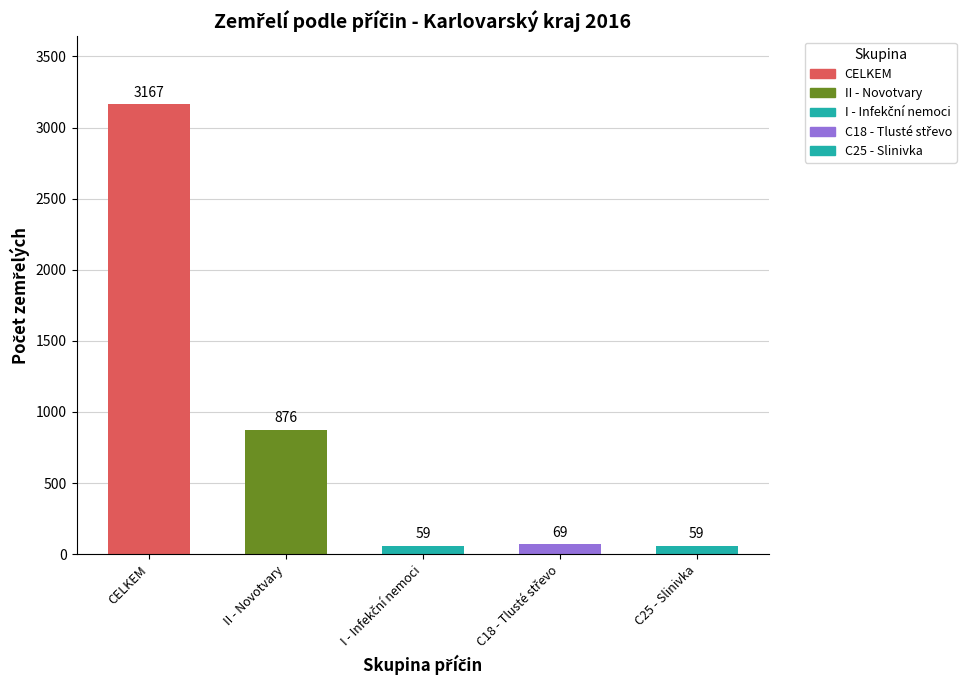

What is the ratio of the value at Některé infekční a parazitární nemoci to the value at Novotvary (C00-D48)?

0.1